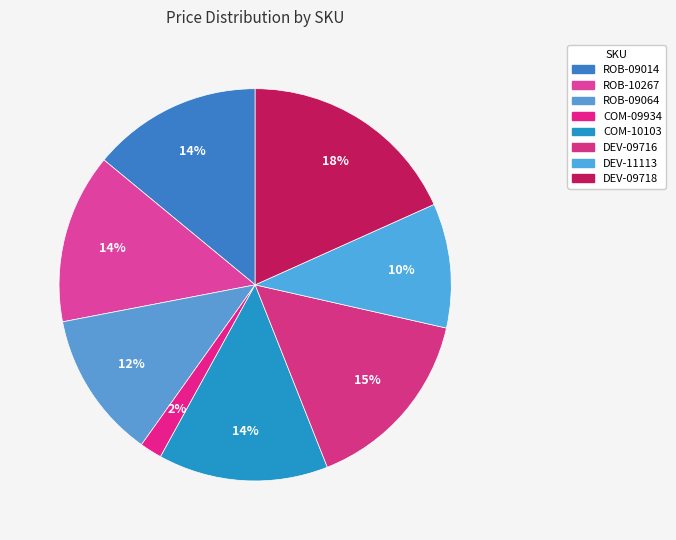

How many slices are in this pie chart?

8